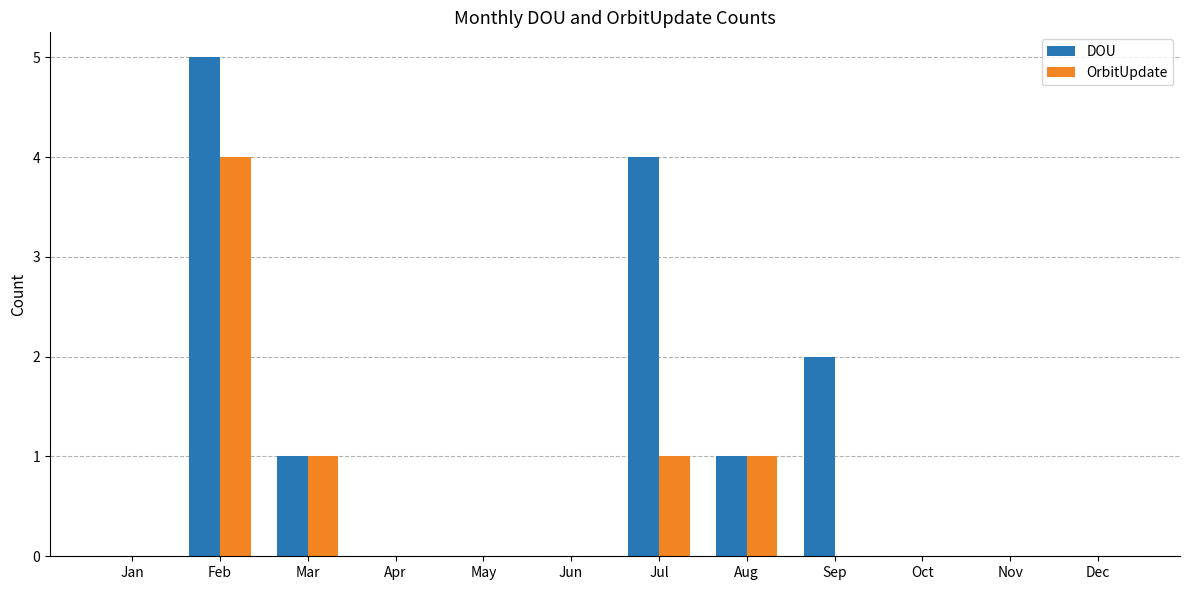

How many groups of bars are there?

12